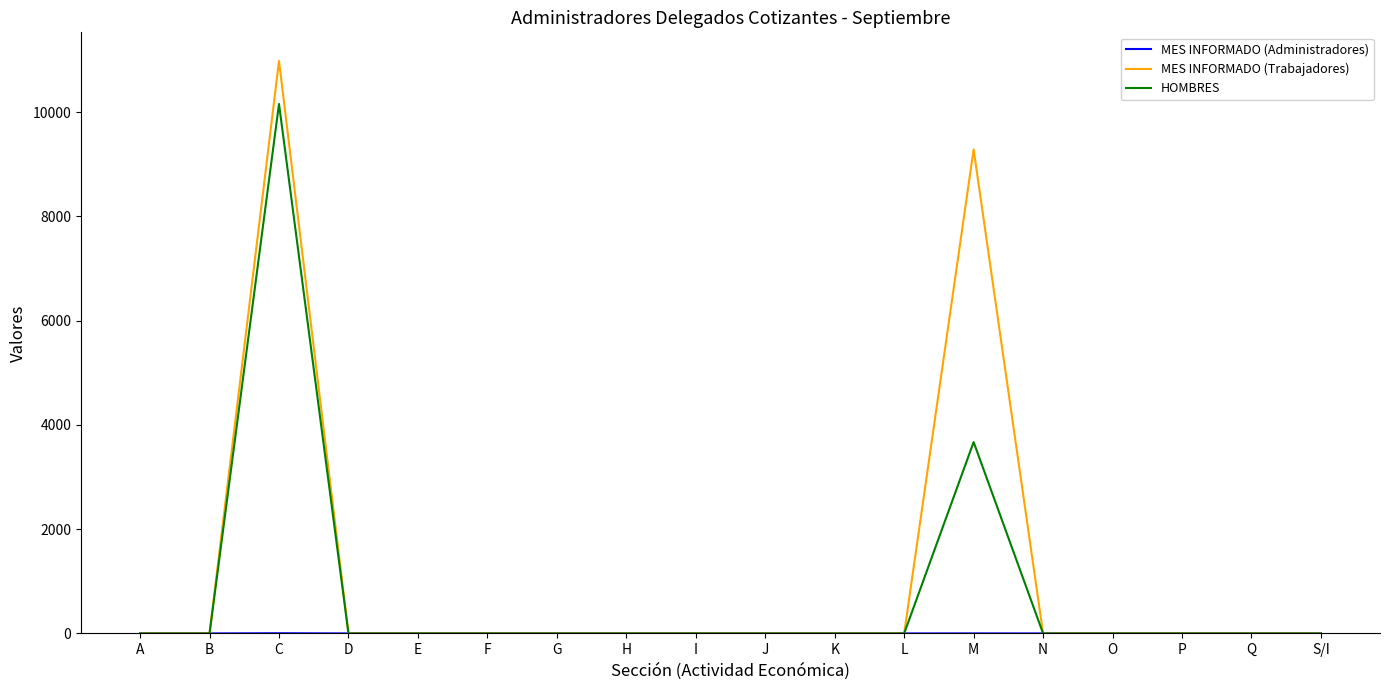

Which series has the largest range (max minus min)?

MES INFORMADO (Trabajadores)